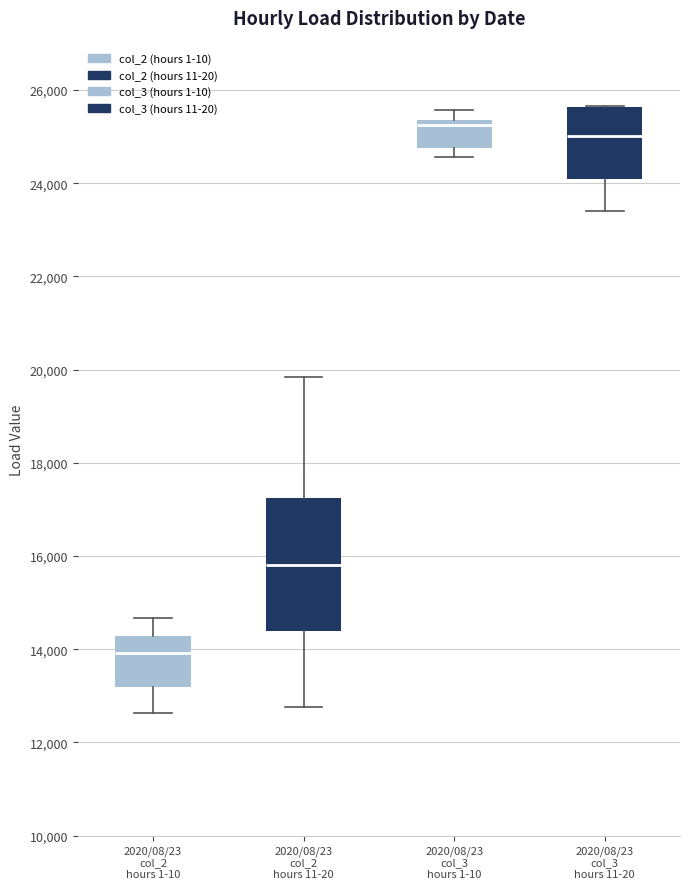

Comparing the boxes themselves (not the whiskers), which one is the tallest?

2020/08/23 col_2 hours 11-20